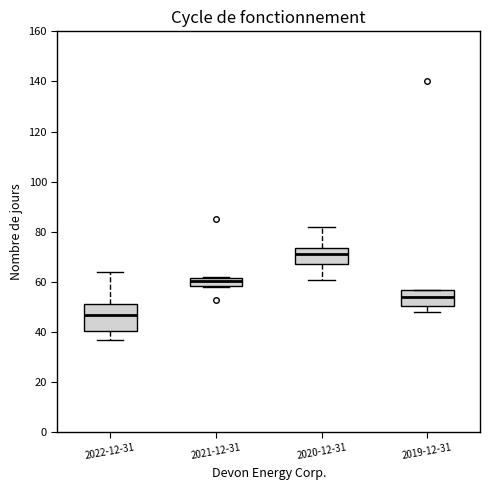

Reading left to right, read every box against the y-axis: the position of its median line, the range the box covers, and the ends of its whiskers. The values are not printed on the chart, so give them approximately, as read against the axis.

2022-12-31: median 48, box 40 to 52, whiskers 38 to 64
2021-12-31: median 60, box 58 to 62, whiskers 58 to 62
2020-12-31: median 72, box 68 to 74, whiskers 62 to 82
2019-12-31: median 54, box 50 to 56, whiskers 48 to 58